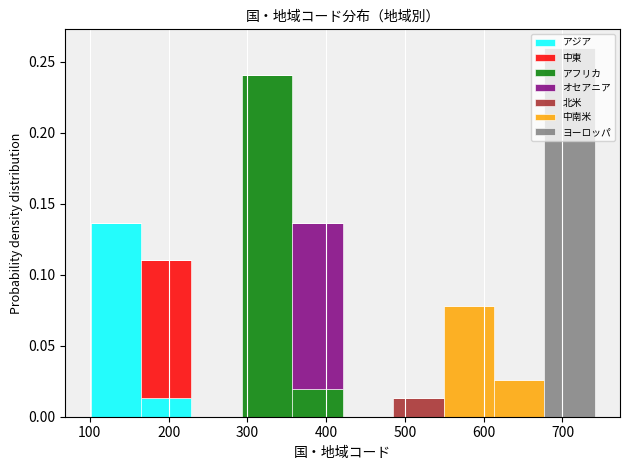

Which range on the x-axis has the tallest stacked bar (by total height)?

677 to 741